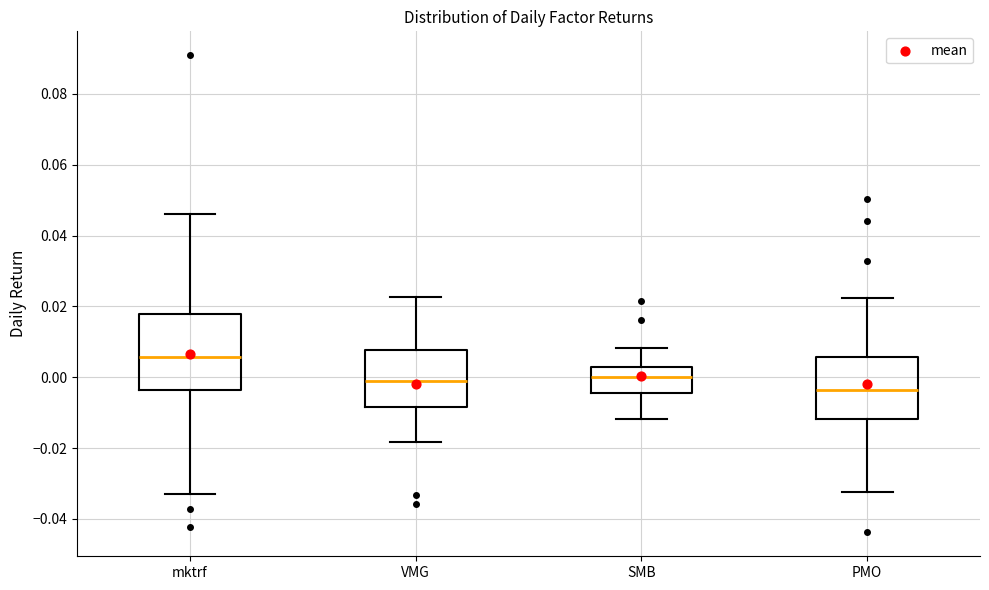

Reading left to right, read every box against the y-axis: the position of its median line, the range the box covers, and the ends of its whiskers. The values are not printed on the chart, so give them approximately, as read against the axis.

mktrf: median 0.006, box -0.004 to 0.018, whiskers -0.032 to 0.046
VMG: median 0.000, box -0.008 to 0.008, whiskers -0.018 to 0.022
SMB: median 0.000, box -0.004 to 0.004, whiskers -0.012 to 0.008
PMO: median -0.004, box -0.012 to 0.006, whiskers -0.032 to 0.022